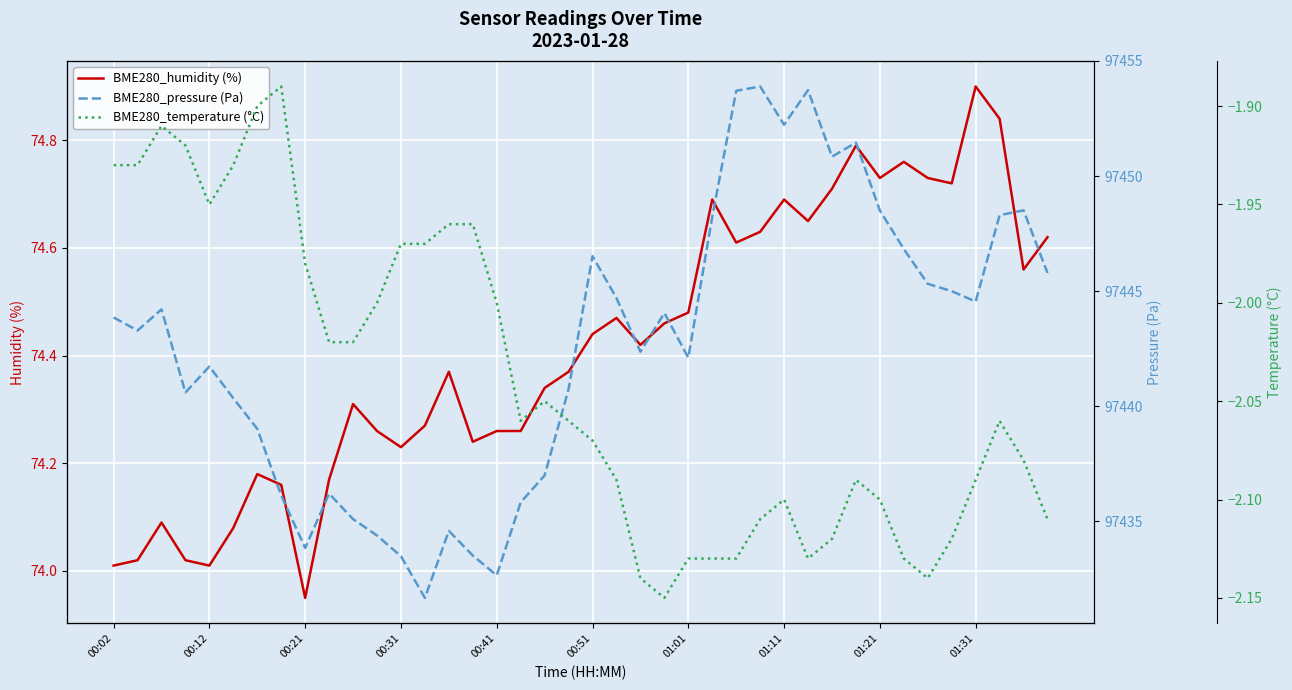

Which category has the lowest value in the BME280_humidity (%) series?

00:21